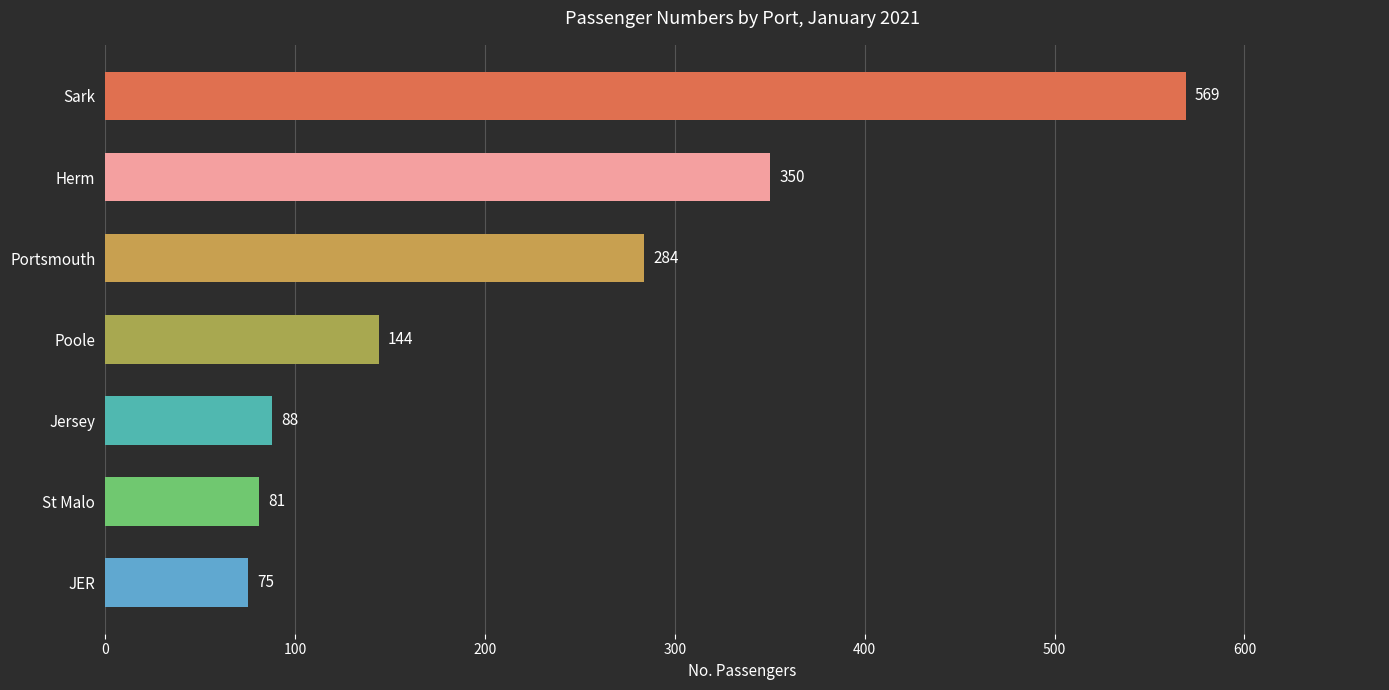

Reading top to bottom, list all the values displayed in this chart.

569	350	284	144	88	81	75